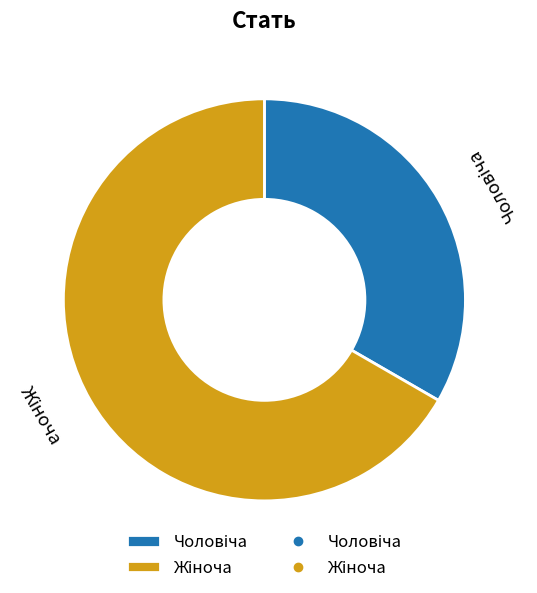

Is there any slice that represents more than half of the pie?

Yes